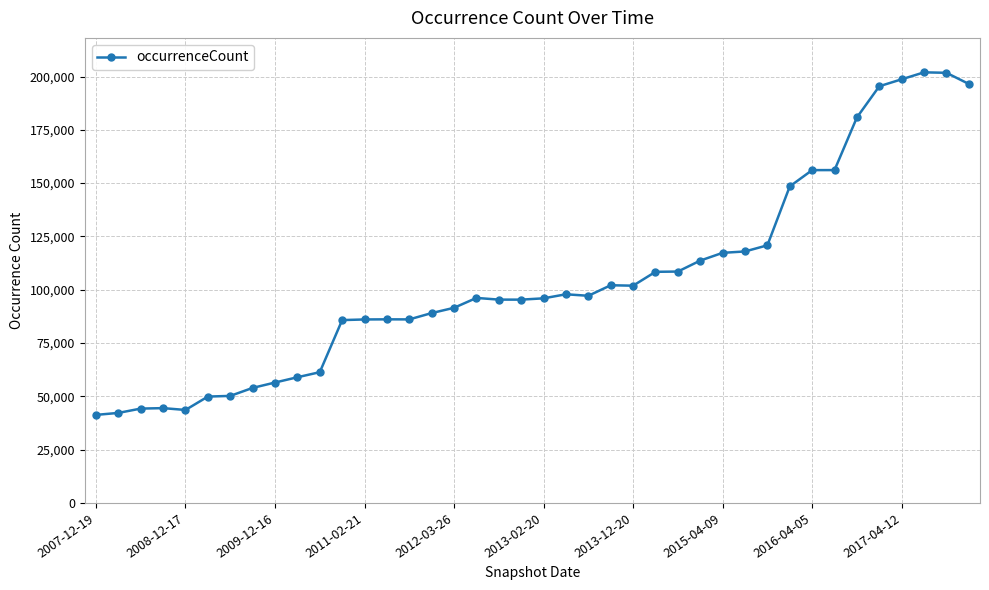

How many lines are shown in the chart?

1